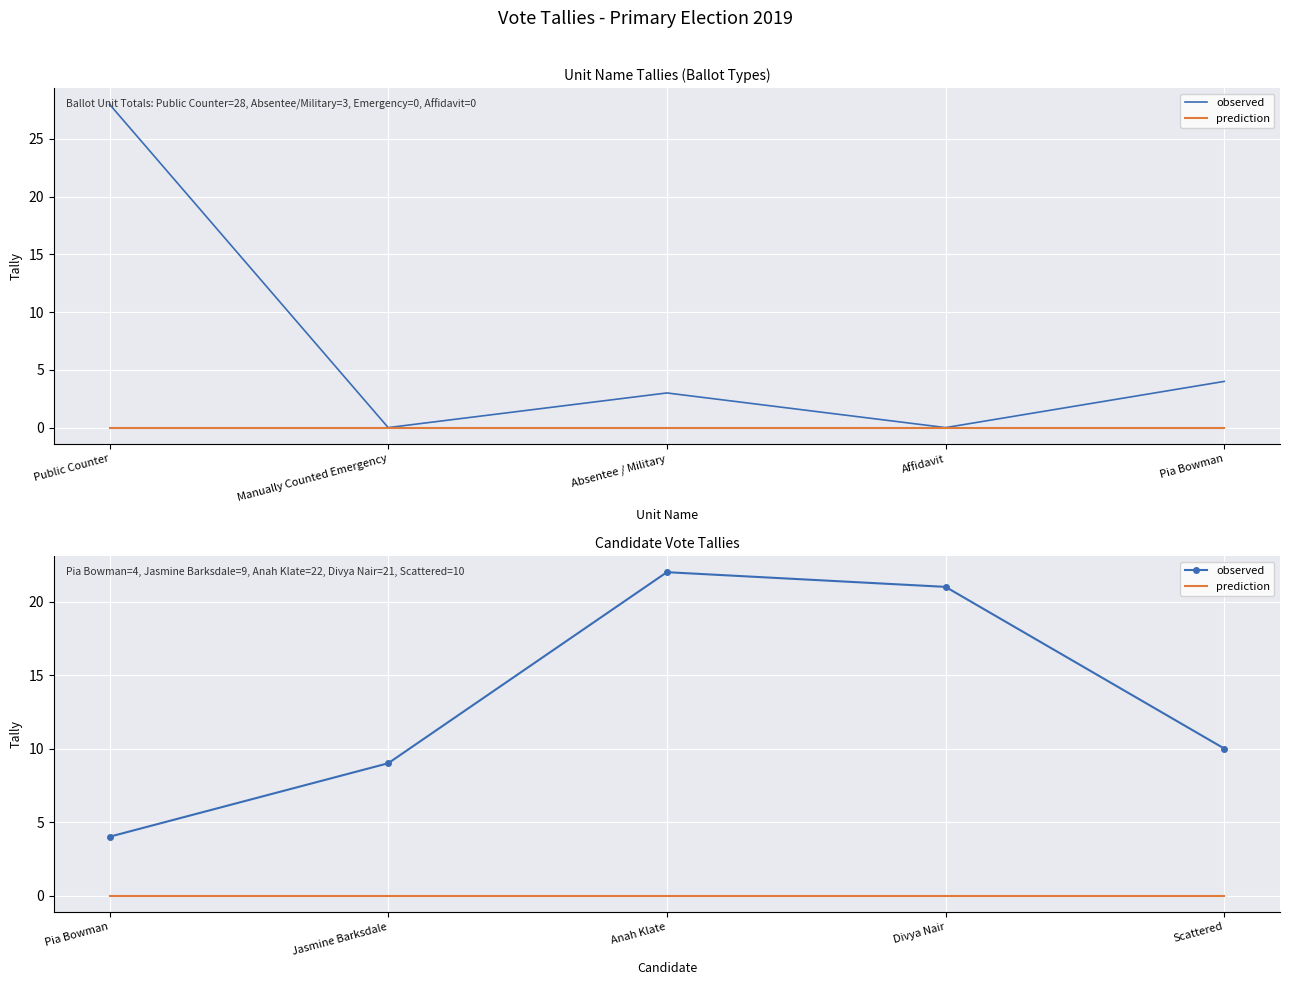

Which series has the largest total across all categories?

observed